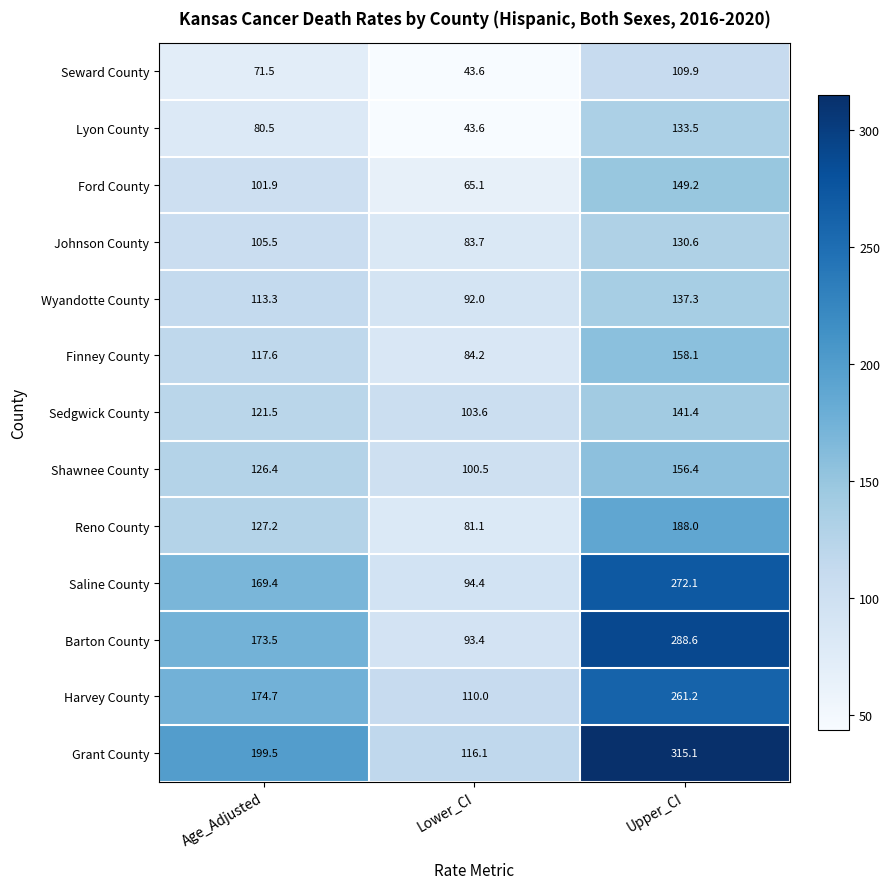

Which series has the largest total across all categories?

Grant County